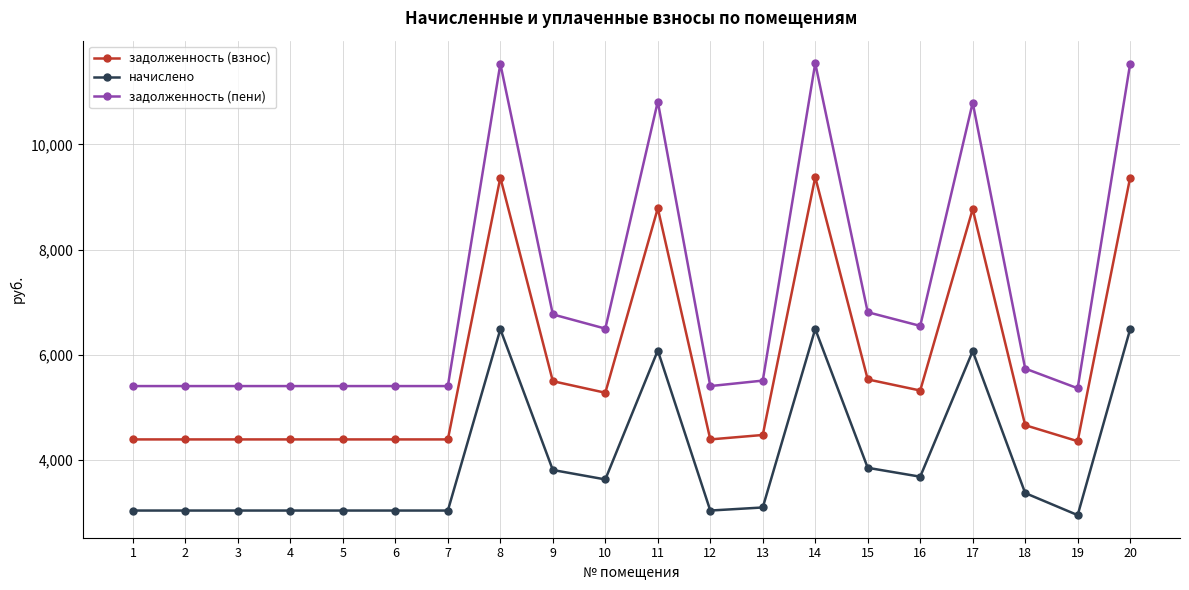

True or false: начислено has a value of 11085.3 at 14.

False